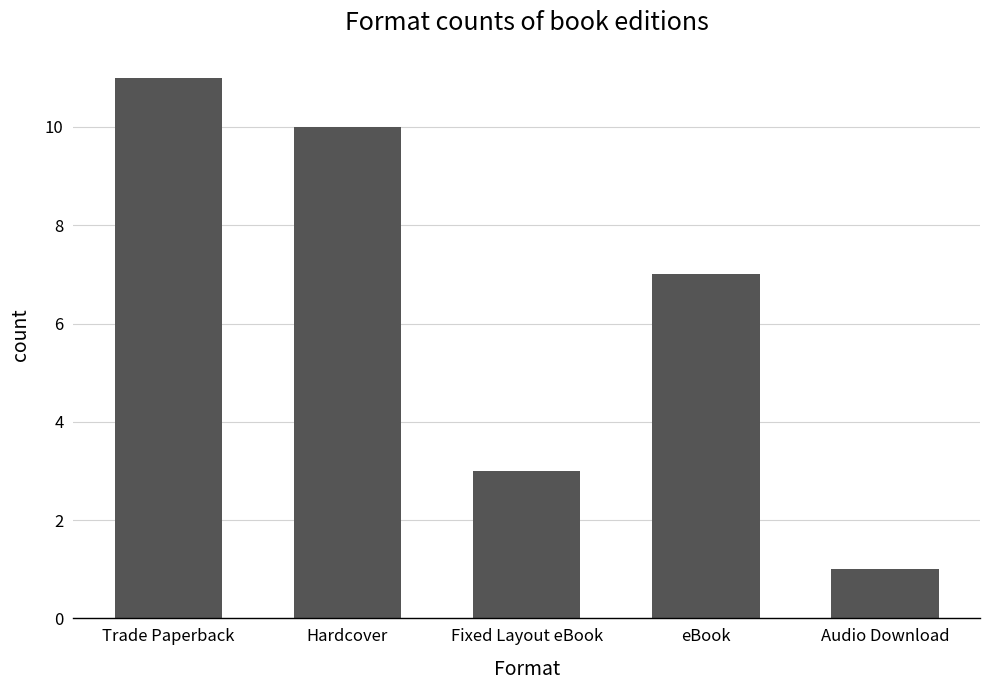

List the labels in order of value, smallest first.

Audio Download, Fixed Layout eBook, eBook, Hardcover, Trade Paperback